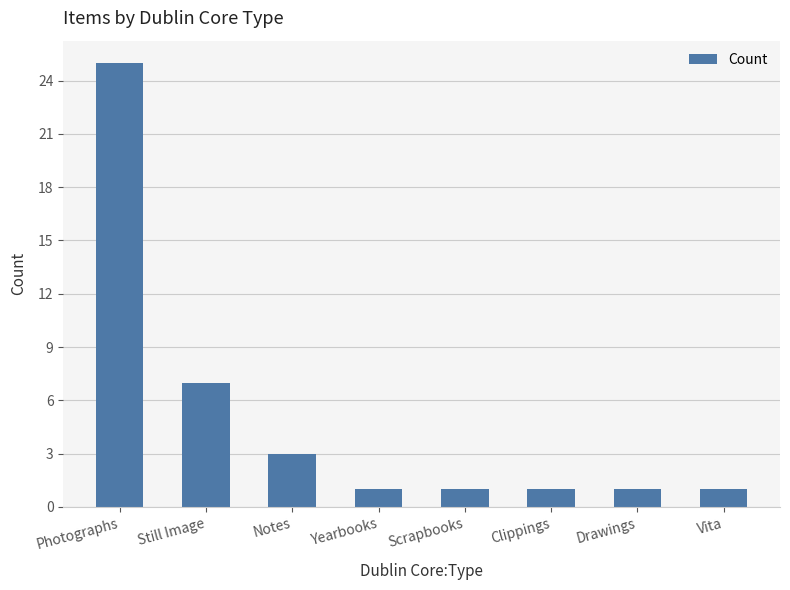

At which label is the value closest to 13?

Still Image